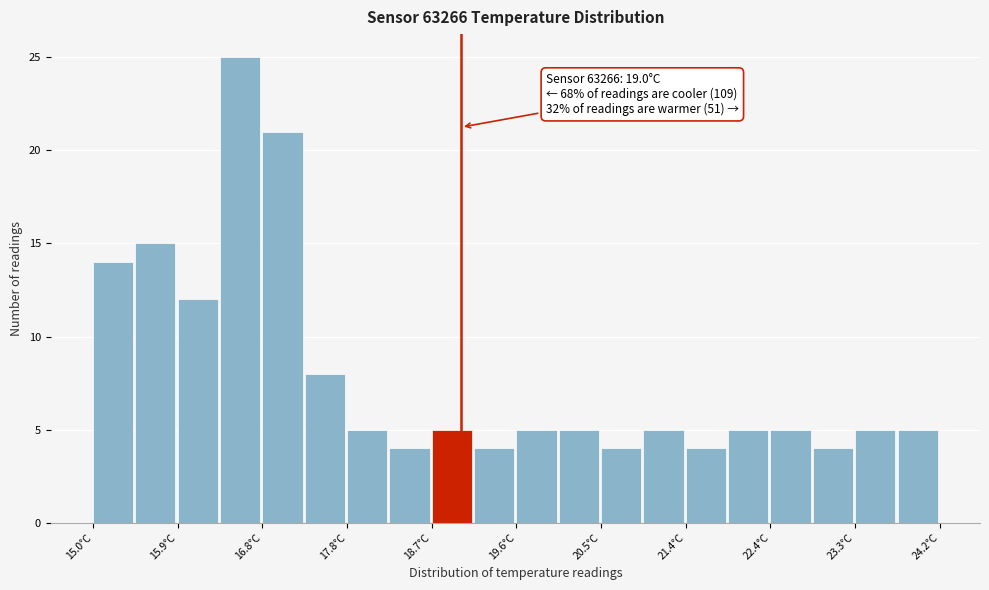

Over which range of the x-axis is the bar tallest?

16.38 to 16.84